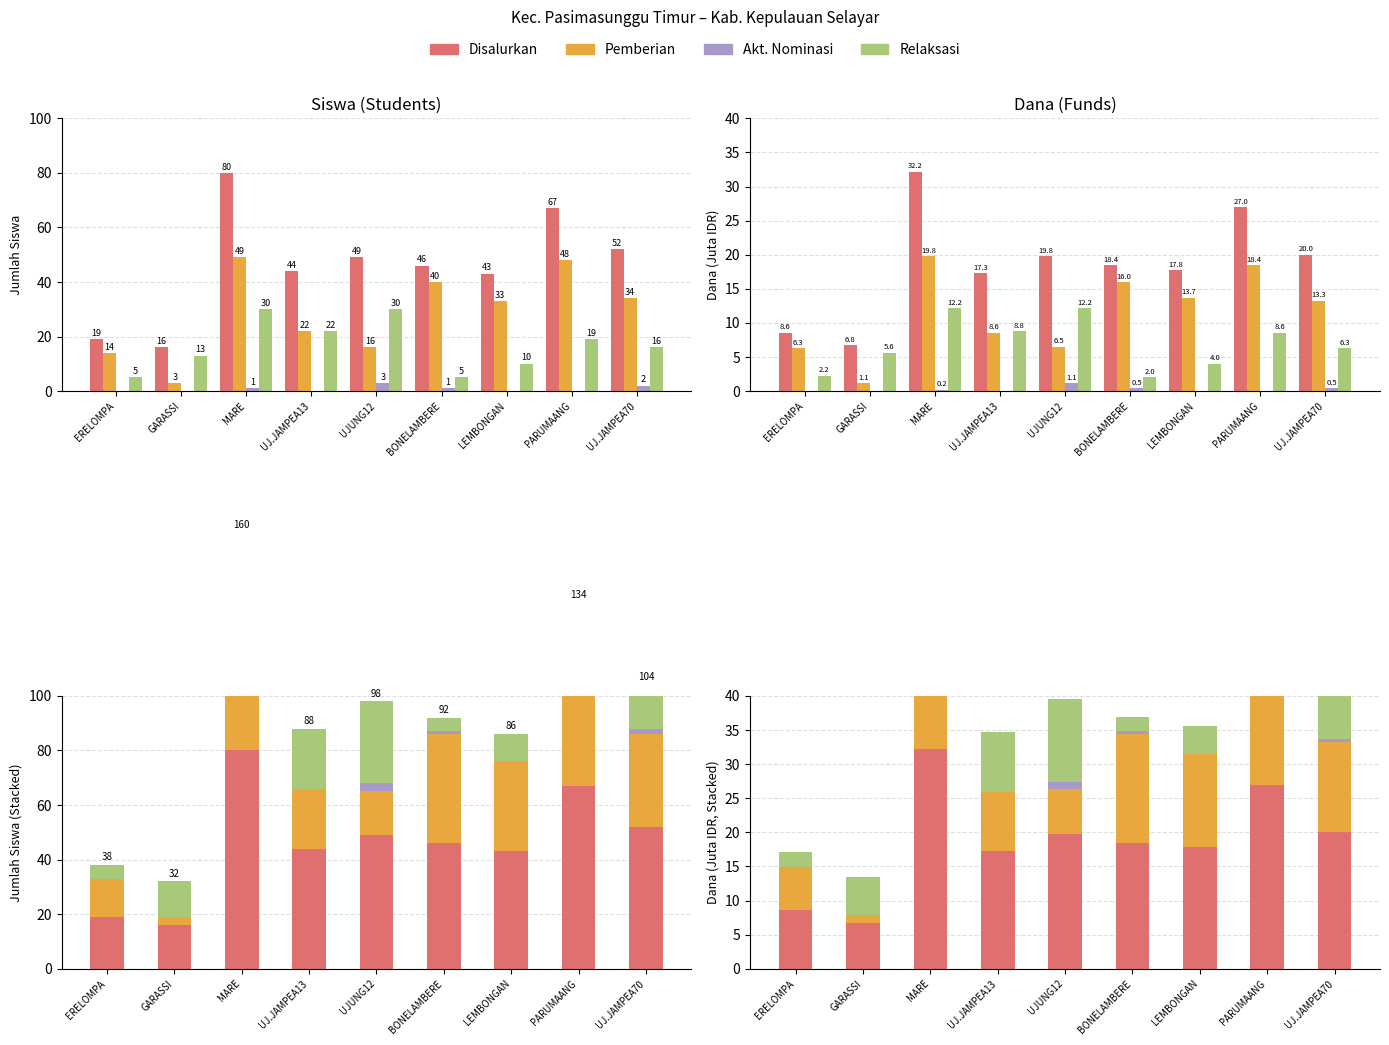

What is the lowest value of the Pemberian series?

1.1